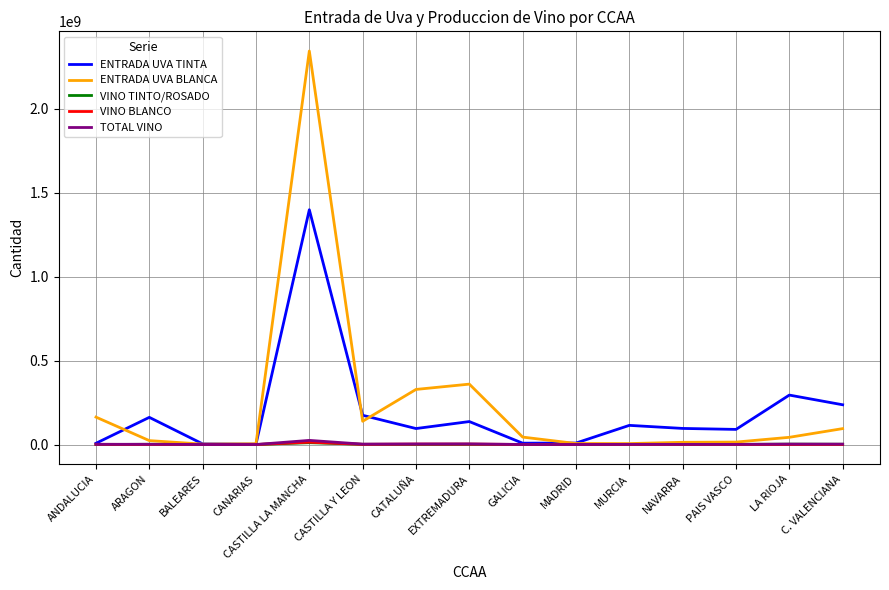

True or false: ENTRADA UVA TINTA has a value of 519353889 at LA RIOJA.

False